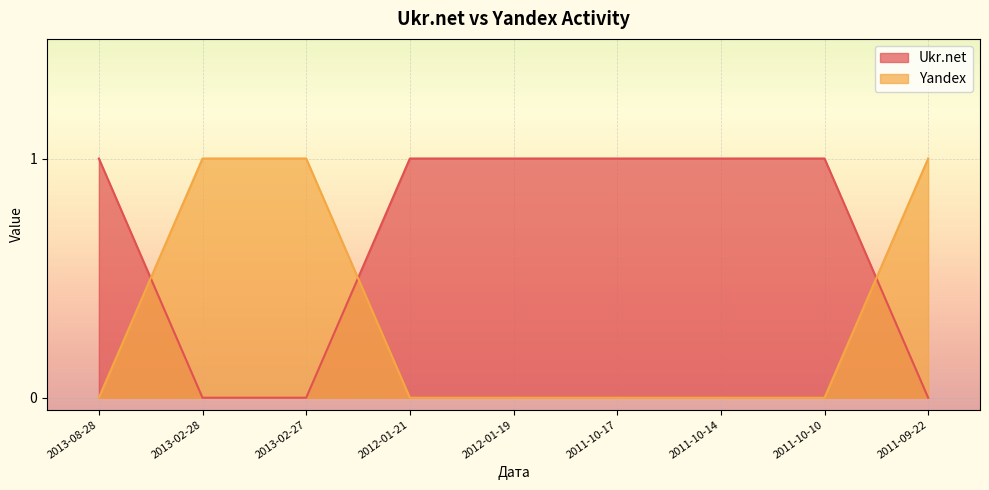

What is the label of the 1st point from the right?

2011-09-22